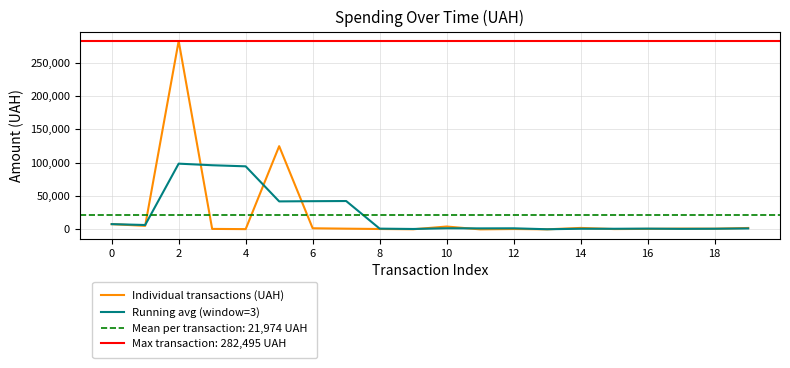

What is the maximum value for Running avg (window=3)?

98618.4